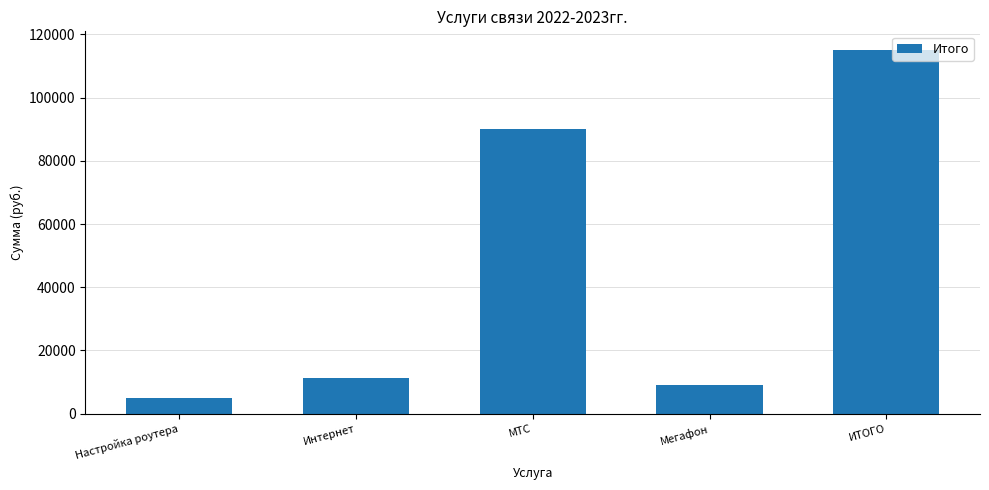

What is the maximum value shown in the chart?

115200